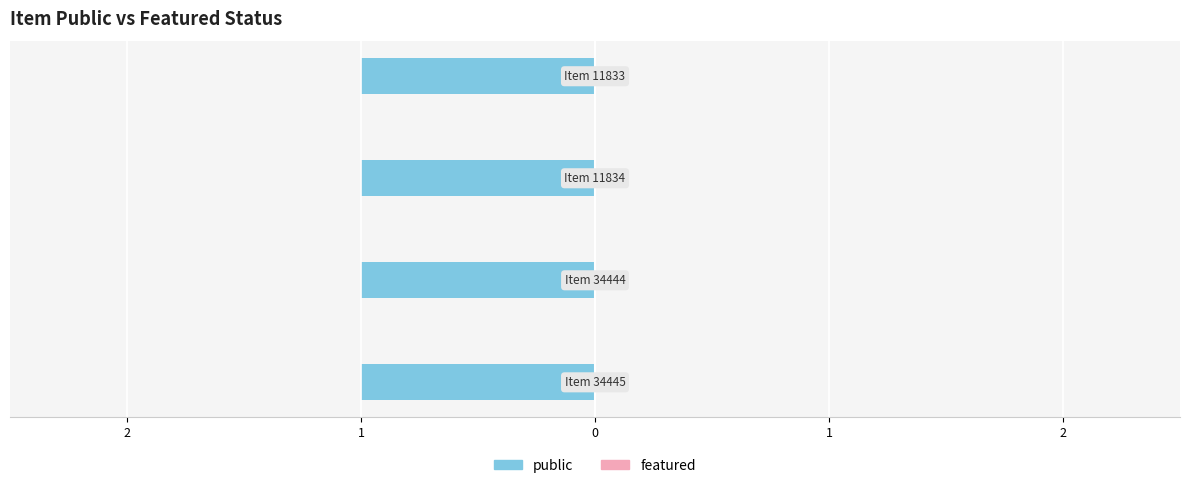

Does the chart contain any negative values?

No